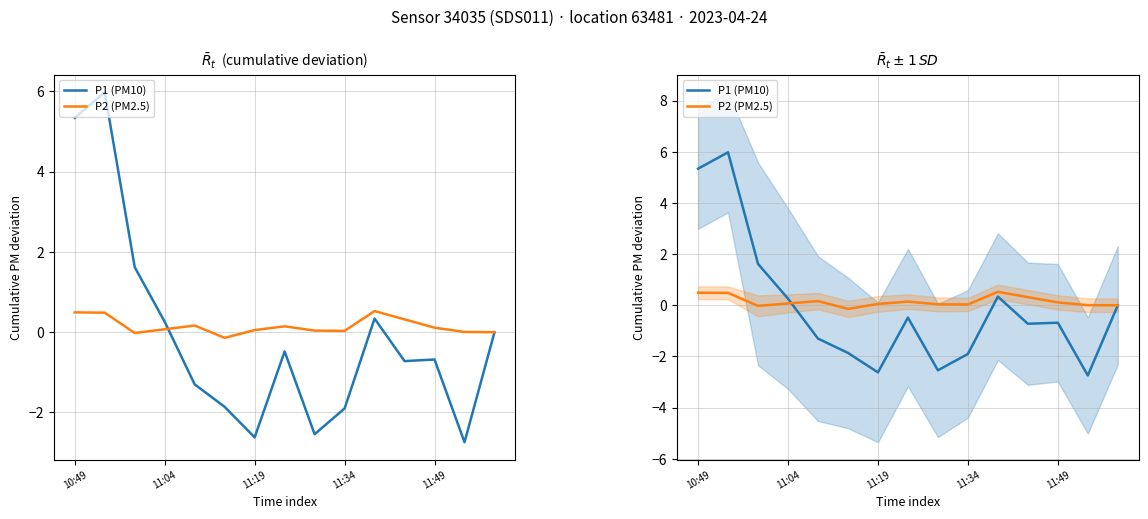

Which series changed the most between 9 and 14?

P1 (PM10)